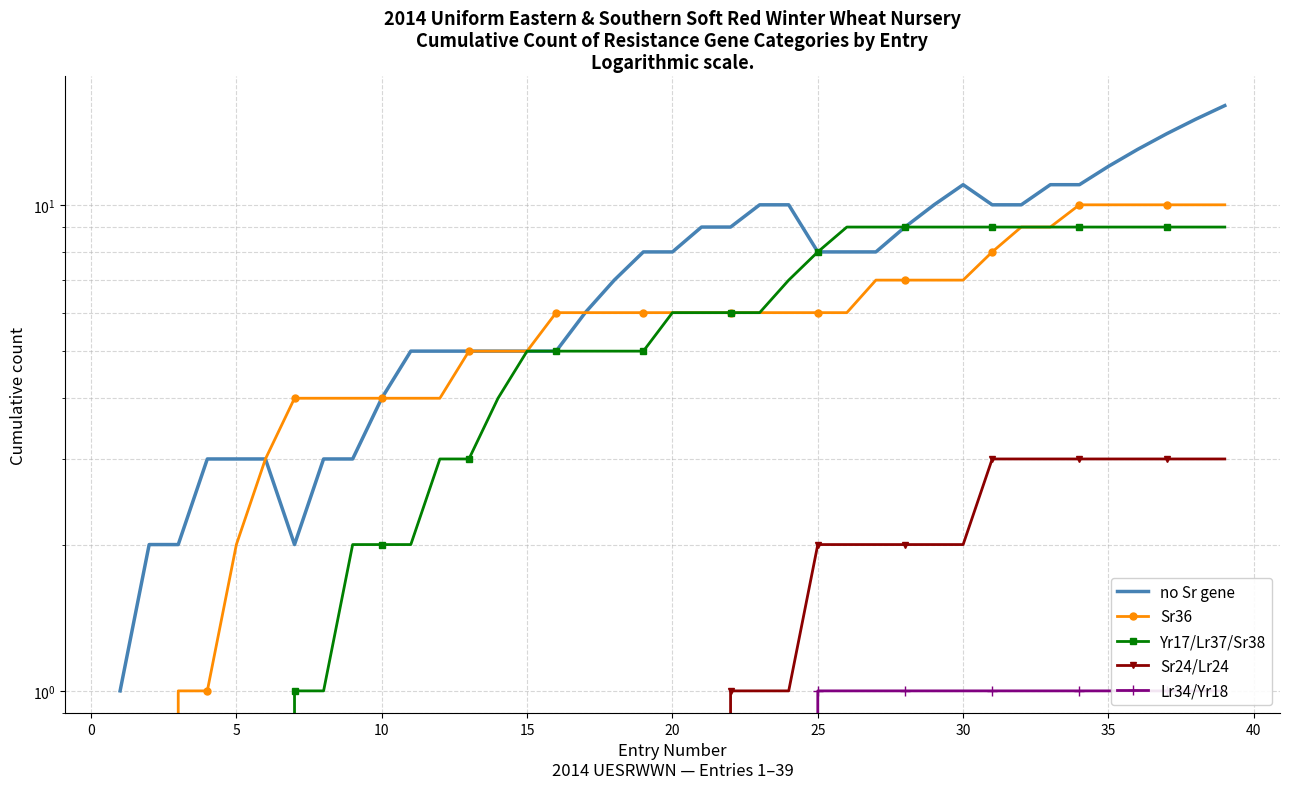

The value of Lr34/Yr18 at 21 is 1. True or false?

False